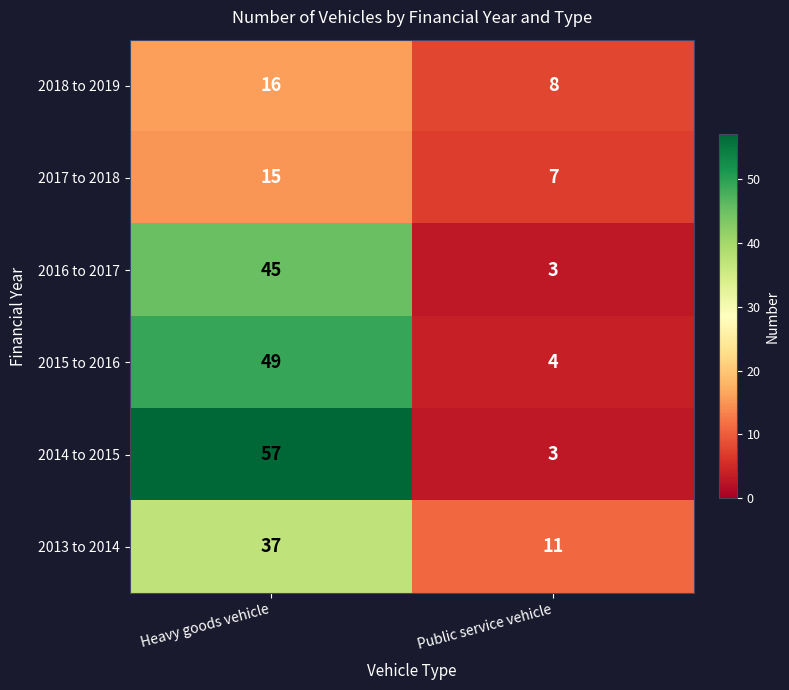

What is the greatest value displayed?

57